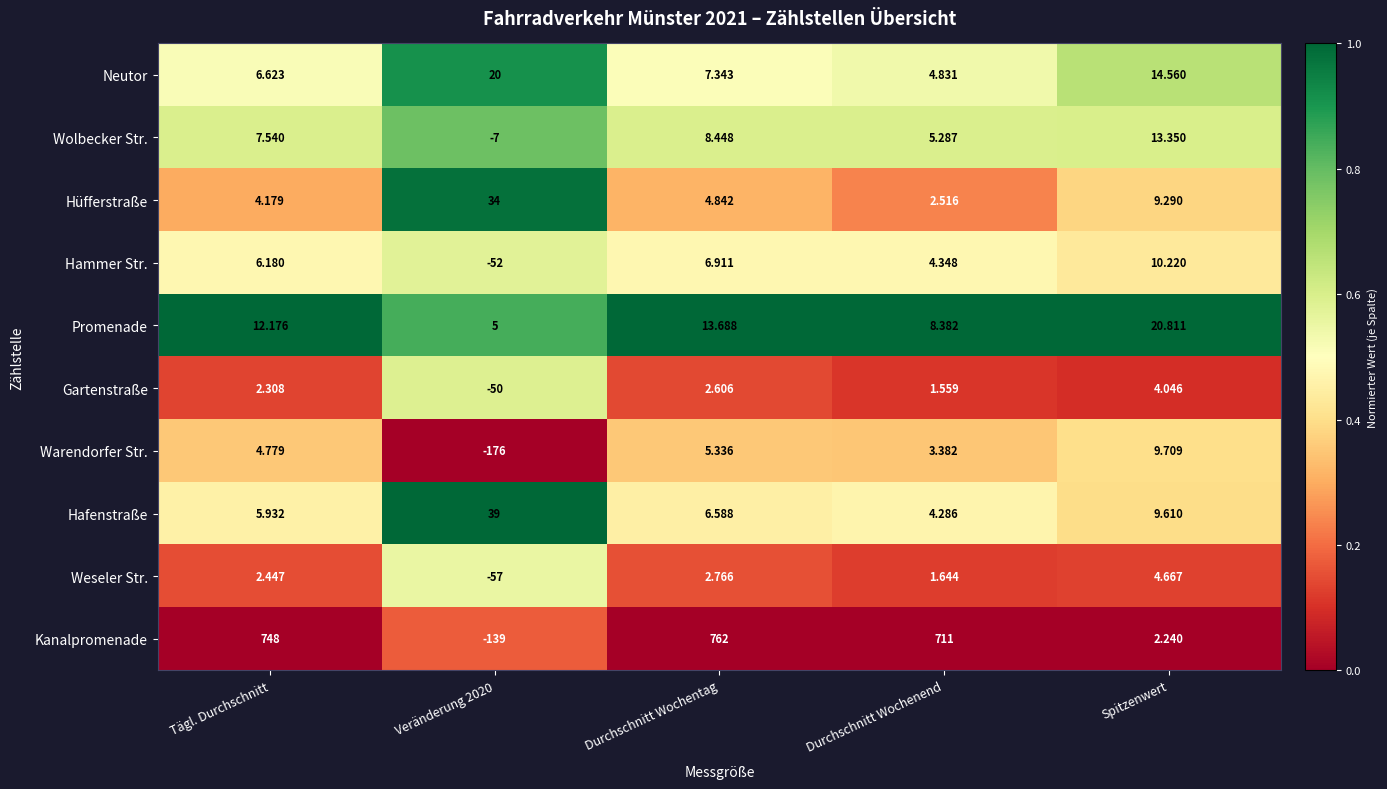

Where is Kanalpromenade nearest to the value 311?

Spitzenwert